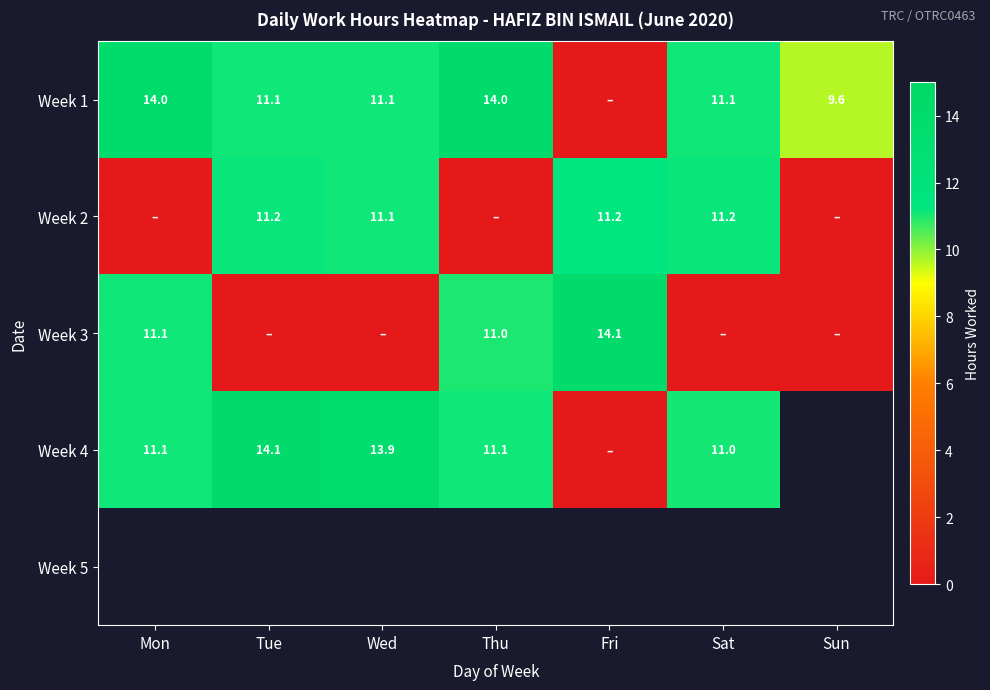

Is it true that Week 3 equals 3.5 at Thu?

False